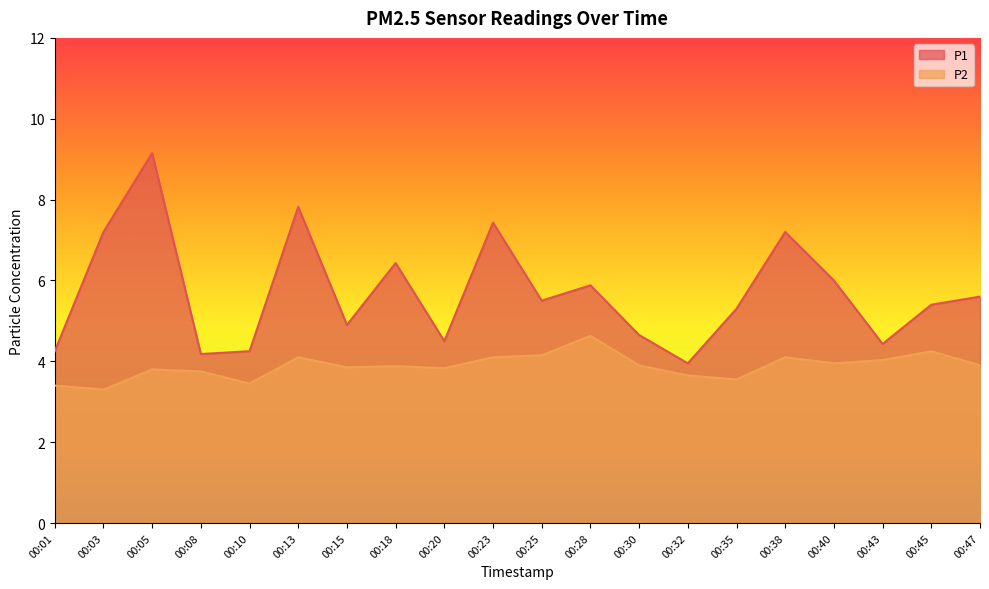

What is the total value across all series at 00:08?

7.9